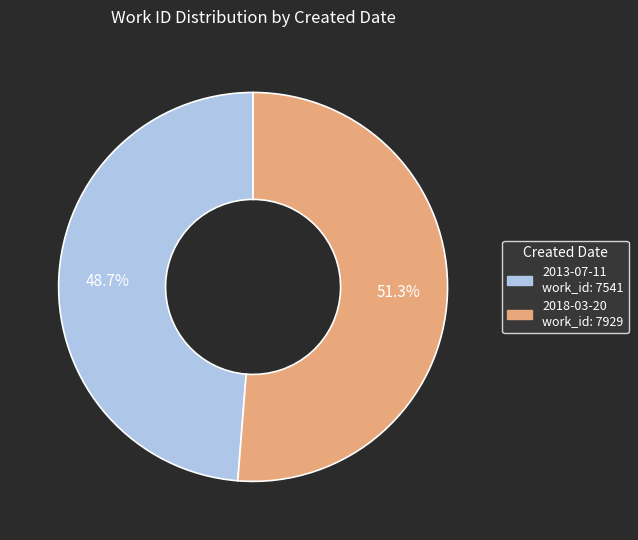

Is the sum of 2018-03-20 and 2013-07-11 greater than half?

Yes